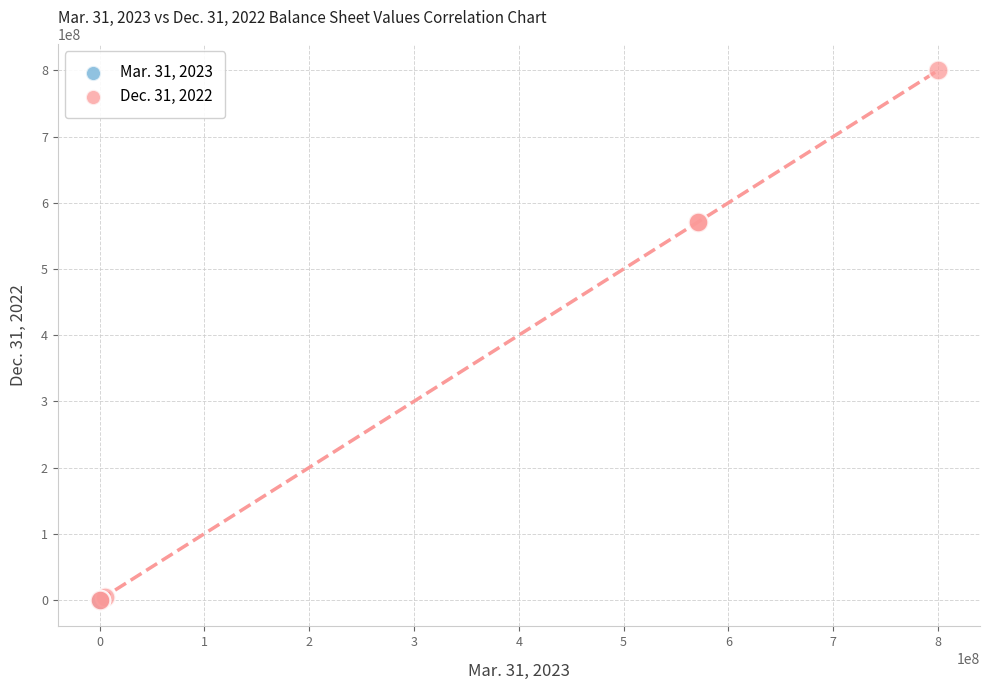

Which series reaches the maximum Y coordinate?

Dec. 31, 2022